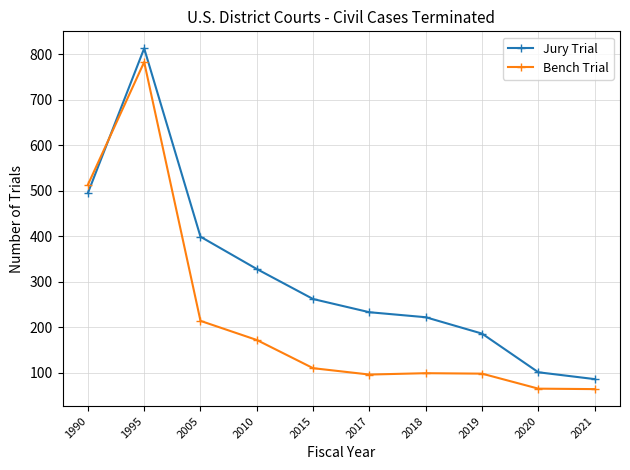

At 2015, list the series in order from smallest to largest.

Bench Trial, Jury Trial